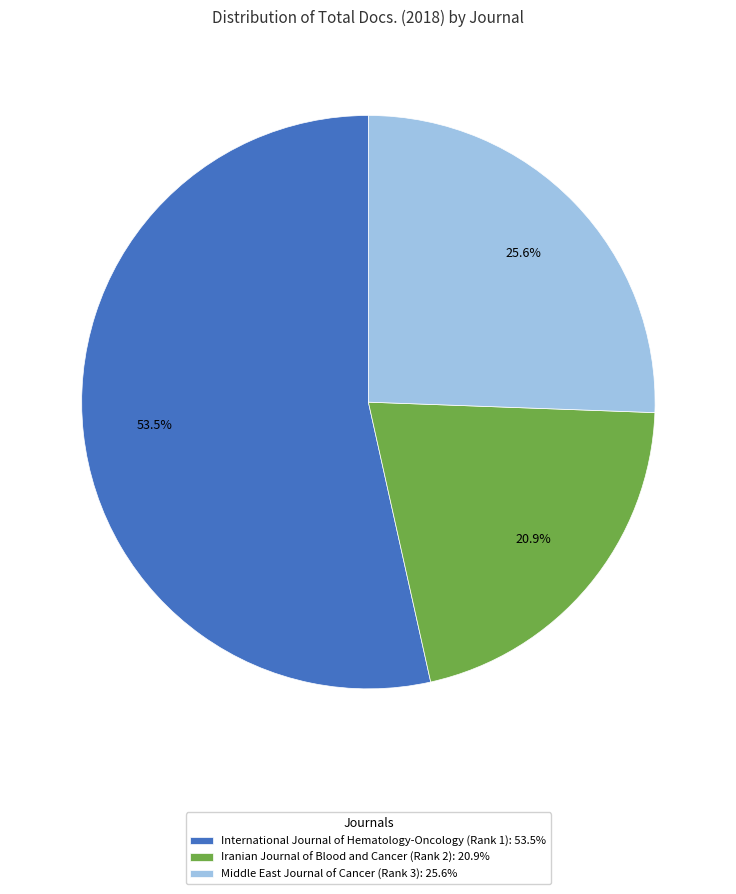

Is it true that Middle East Journal of Cancer (Rank 3) is 20% of the pie?

False